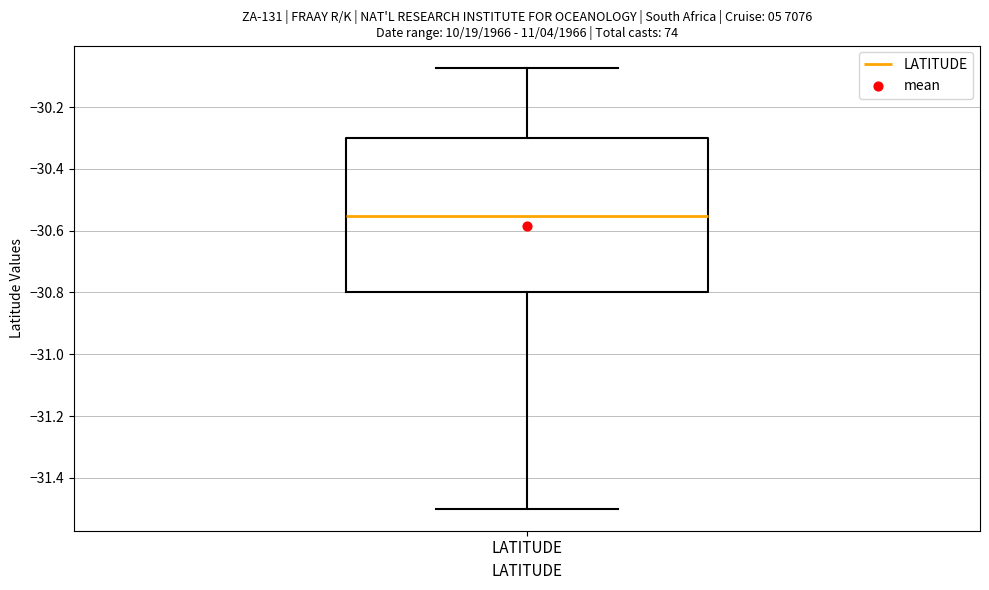

Transcribe this box plot: give where the median line is, the range the box spans, and where the two whiskers end, as read against the y-axis. The values are not printed on the chart, so give them approximately, as read against the axis.

median -30.56, box -30.80 to -30.30, whiskers -31.50 to -30.08